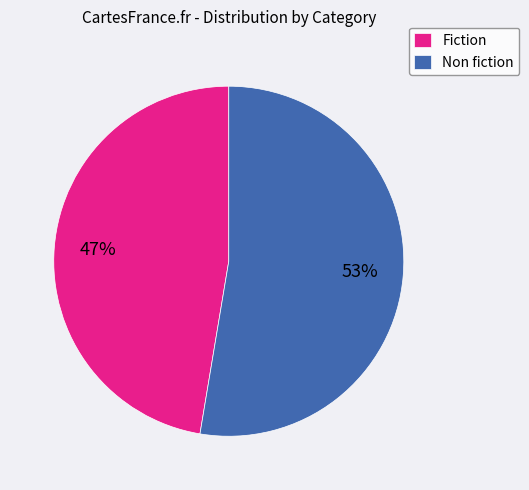

Rank the categories by value from lowest to highest.

Fiction, Non fiction